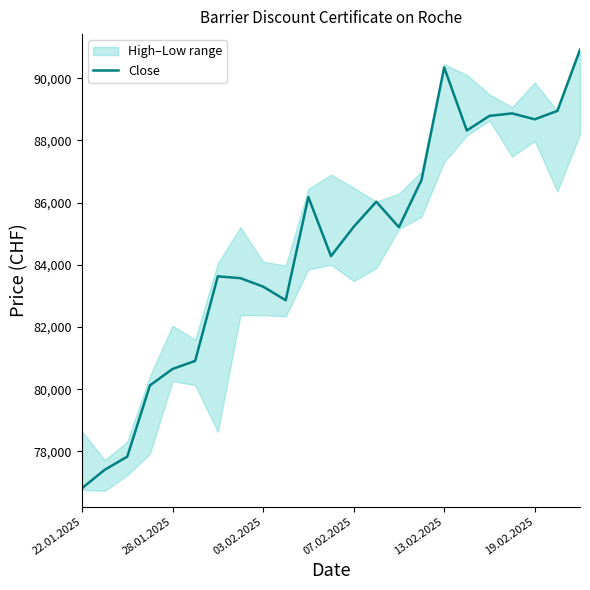

At which label does Close reach its minimum?

22.01.2025